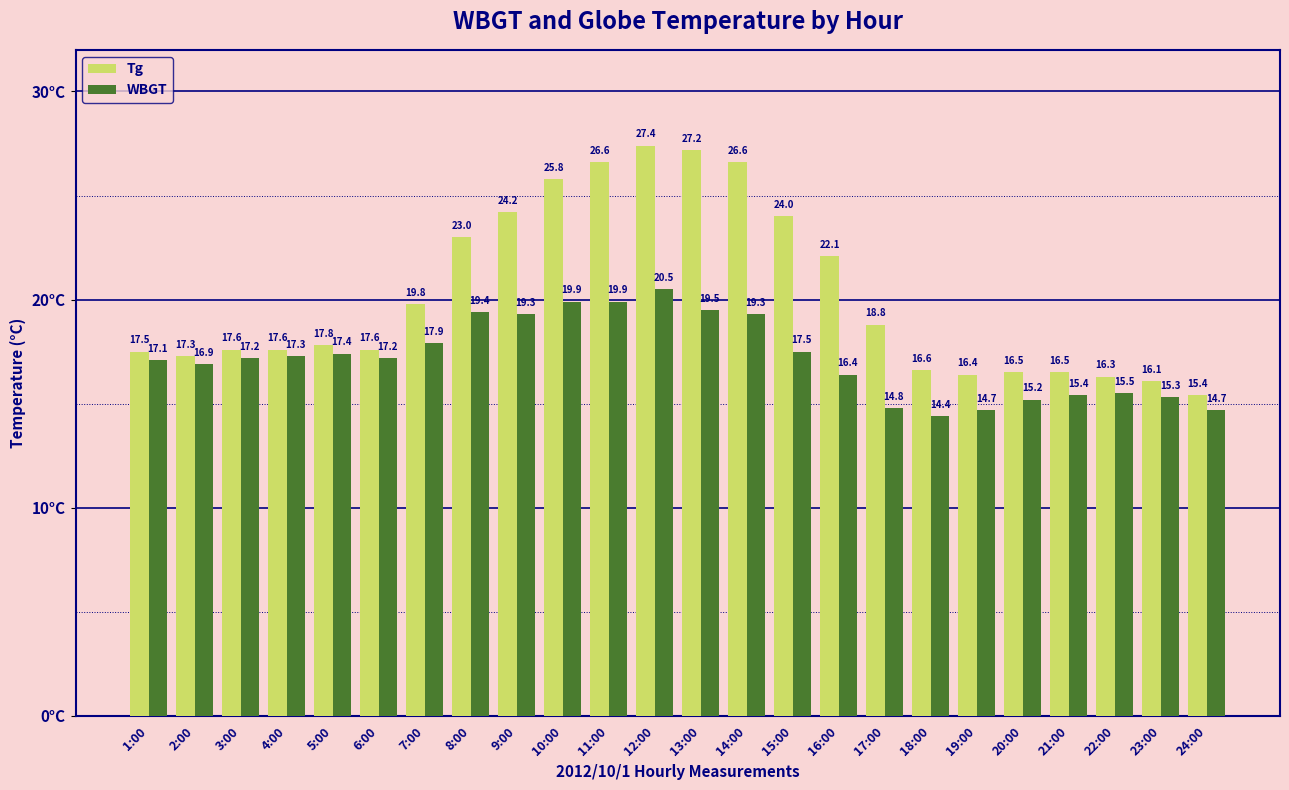

What value does the WBGT series have at 21:00?

15.4